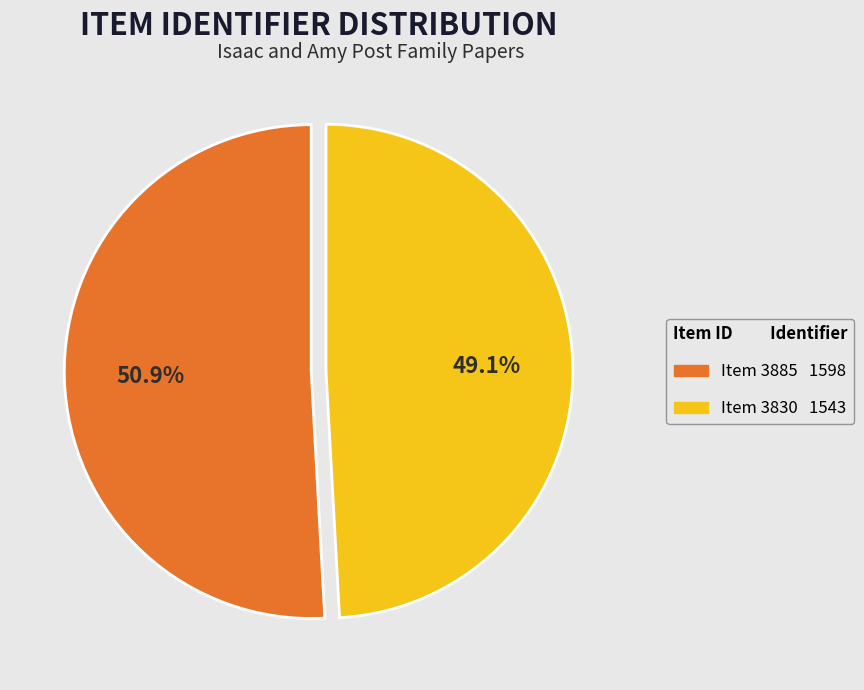

To the nearest percent, what is the average slice percentage?

50%